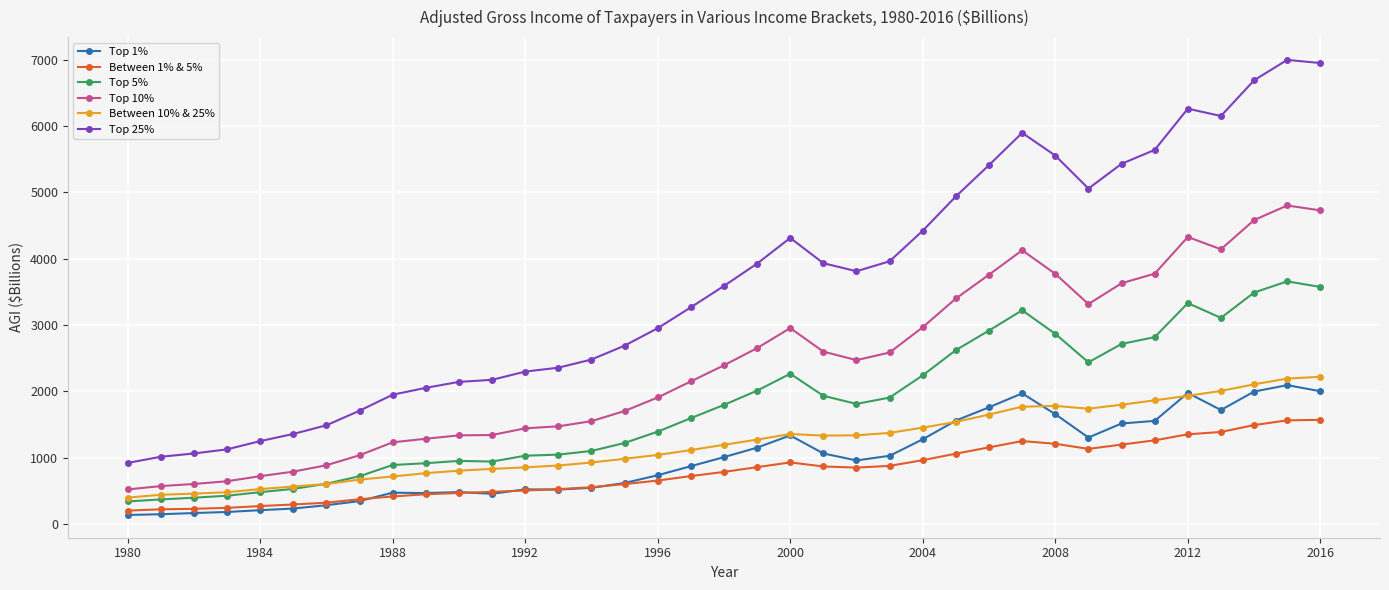

True or false: Top 1% and Top 5% intersect in this chart.

False